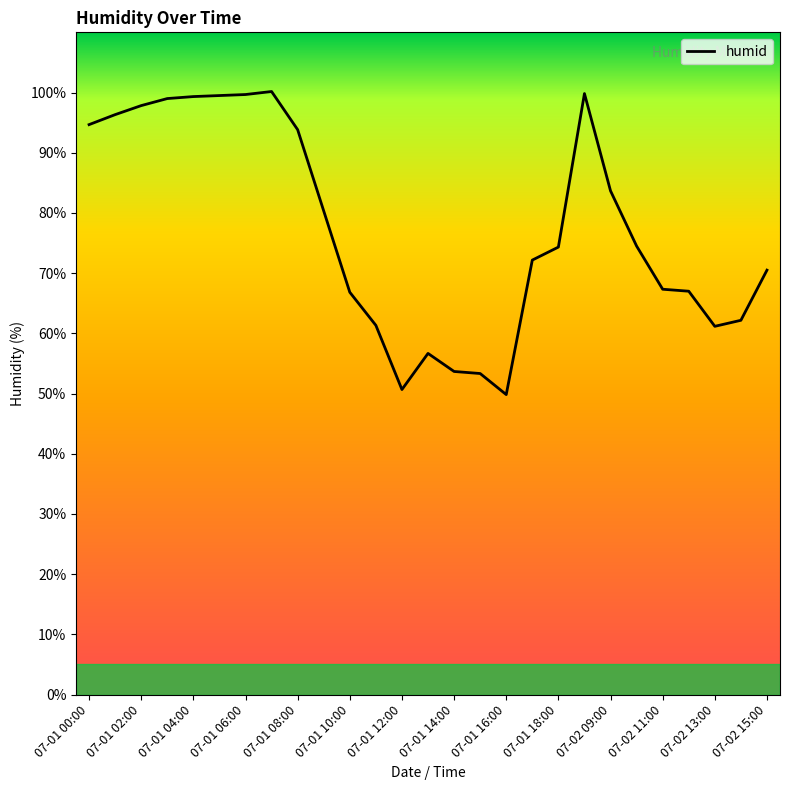

What is the smallest value displayed?

49.8